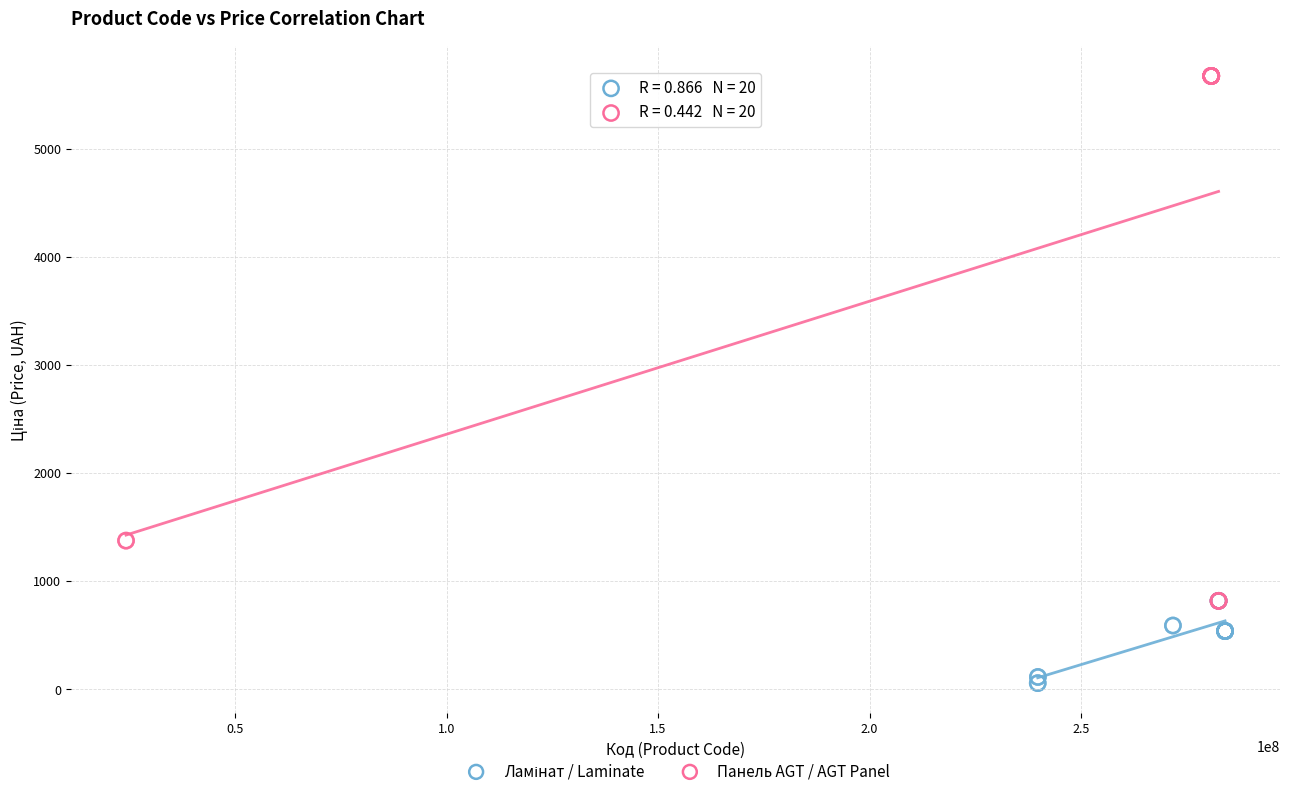

Which series contains the highest Y value?

Панель AGT / AGT Panel